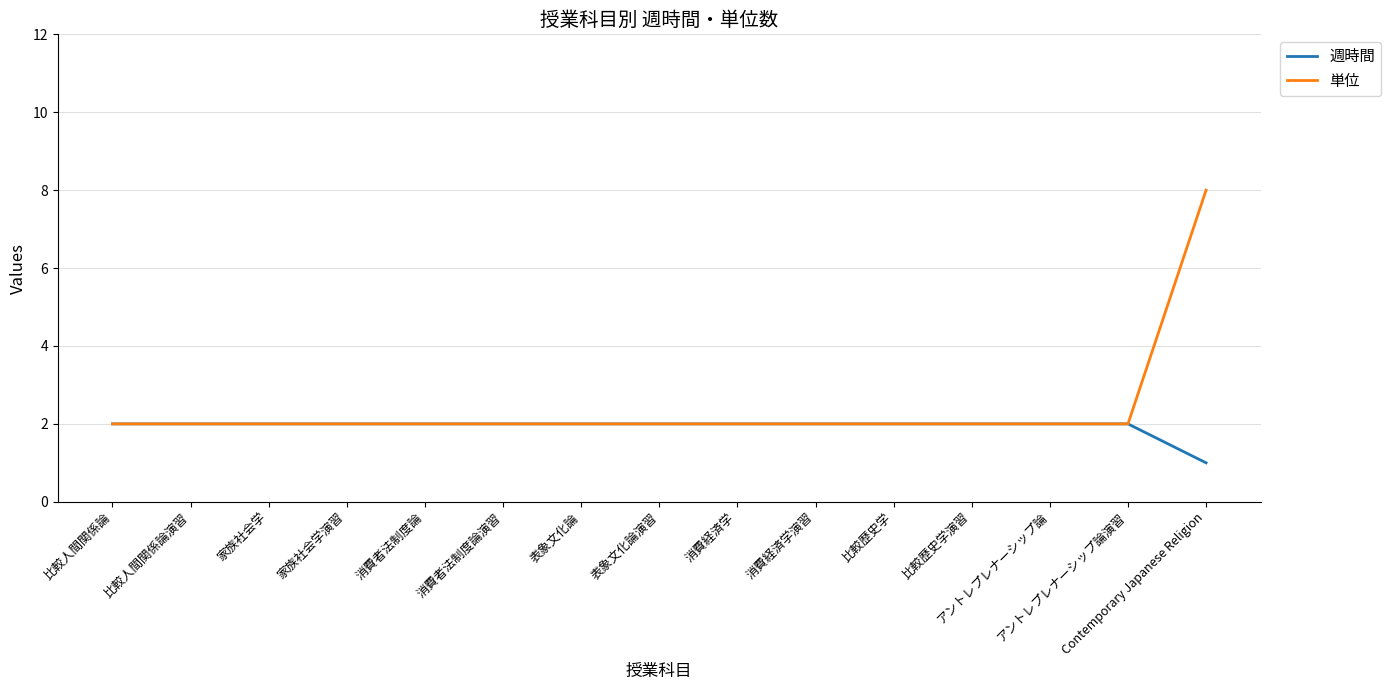

What is the total value across all series at Contemporary Japanese Religion?

9